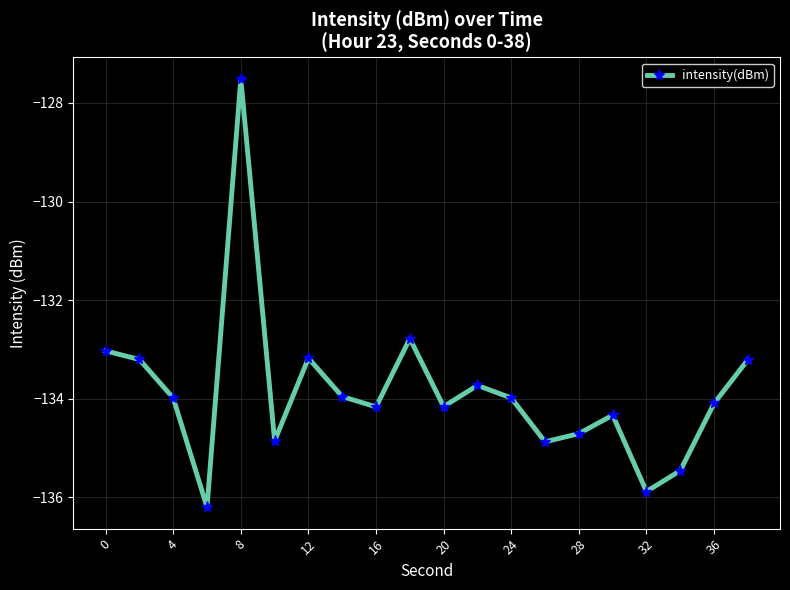

How many series are shown in this chart?

1